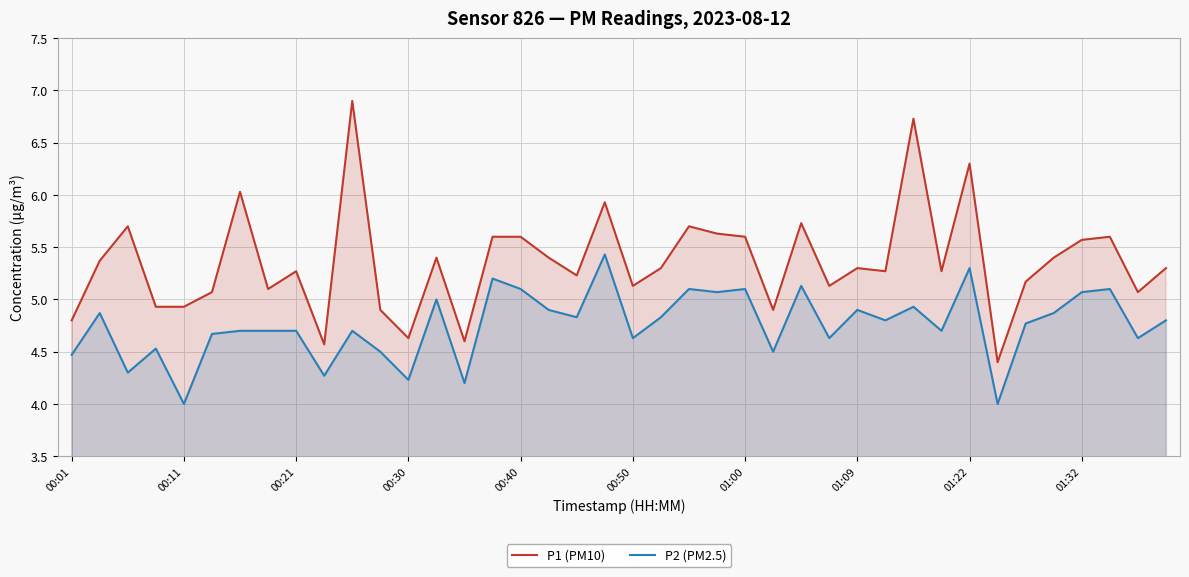

How many data points in P2 (PM2.5) are above 4?

38